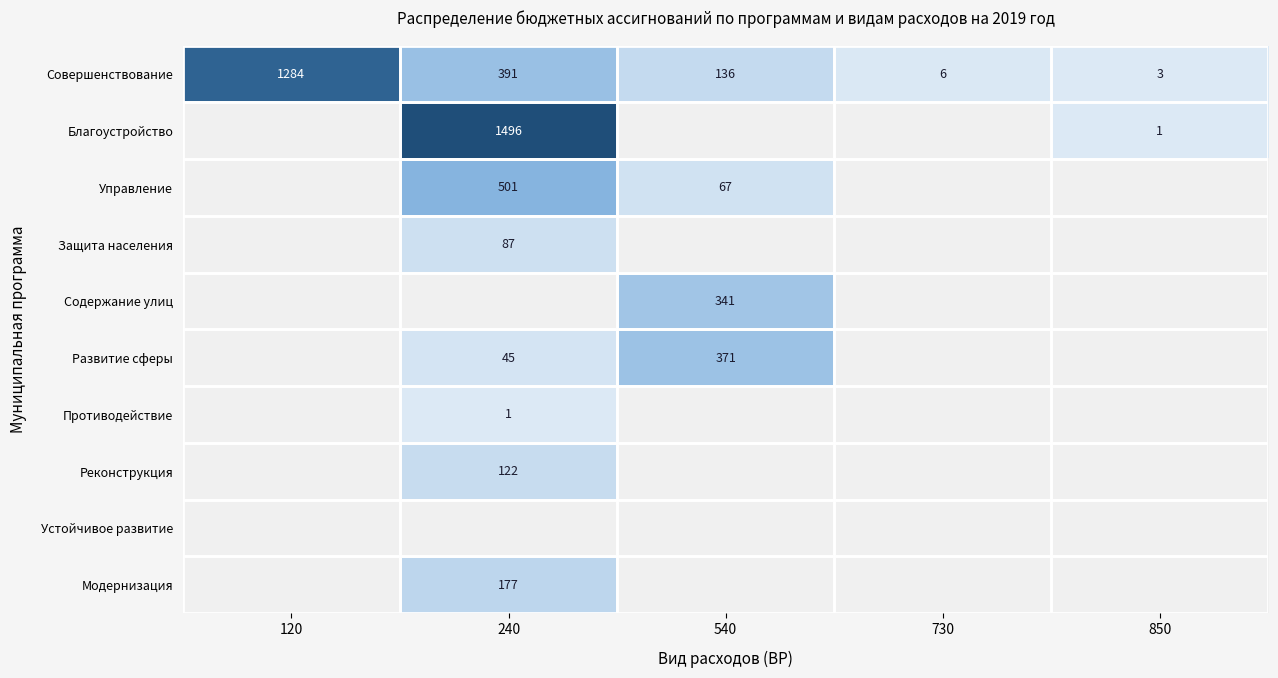

True or false: Совершенствование has a value of 1284 at 120.

True